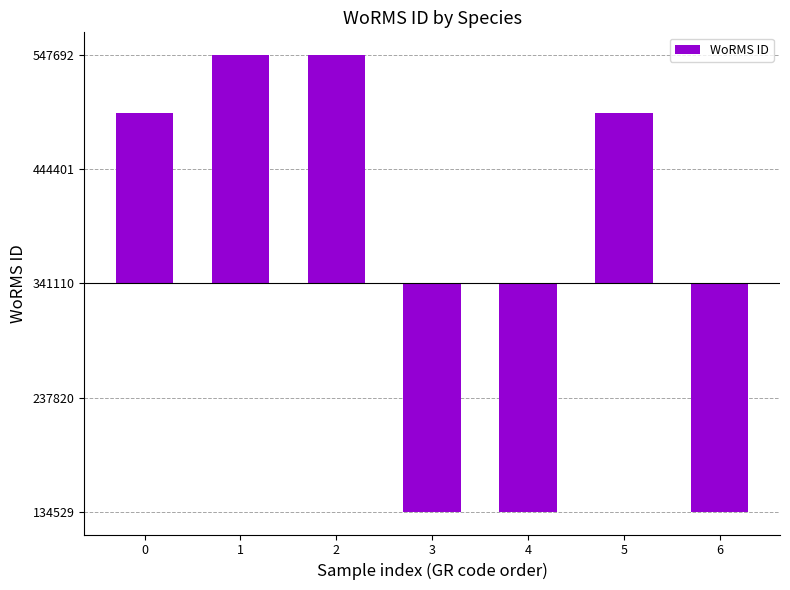

What is the difference between the second highest and second lowest values?

413163.0